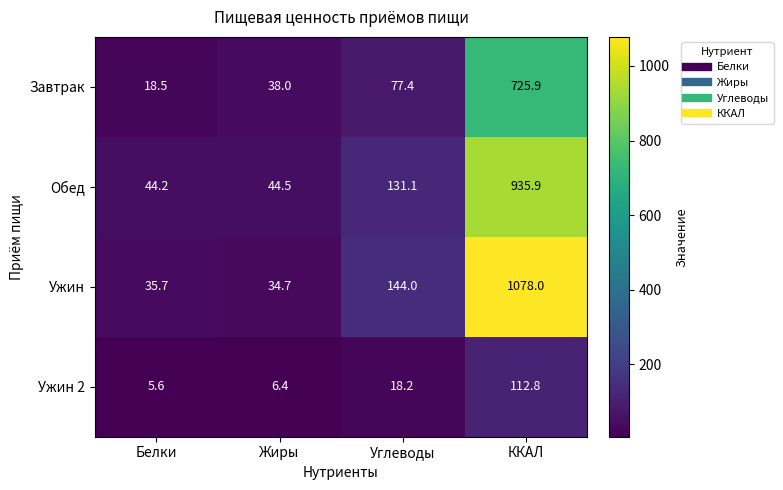

At which label is Ужин 2 closest to 59?

Углеводы